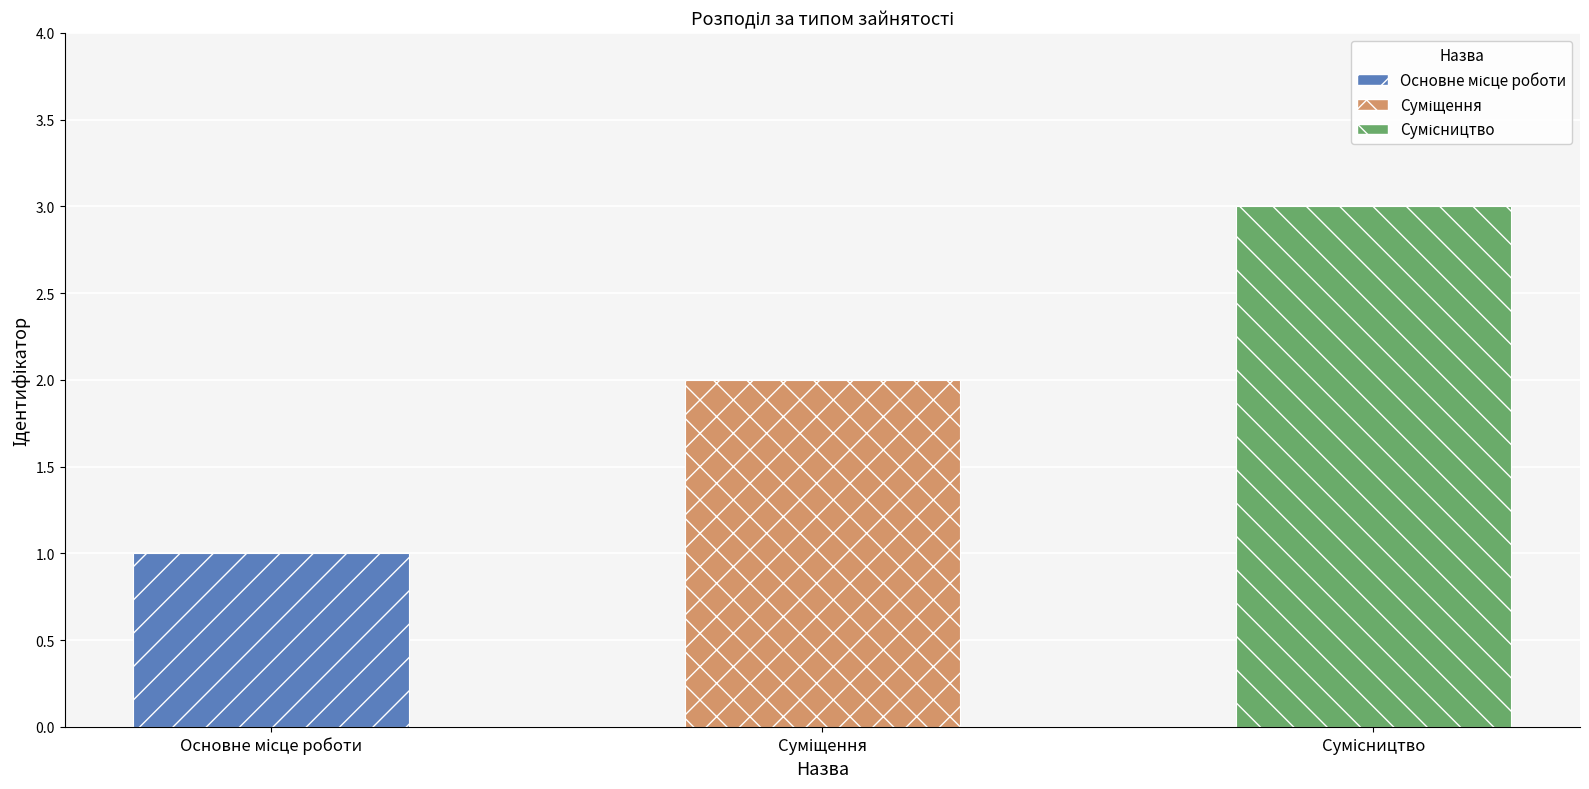

At which category does the chart reach its minimum across all series?

Основне місце роботи